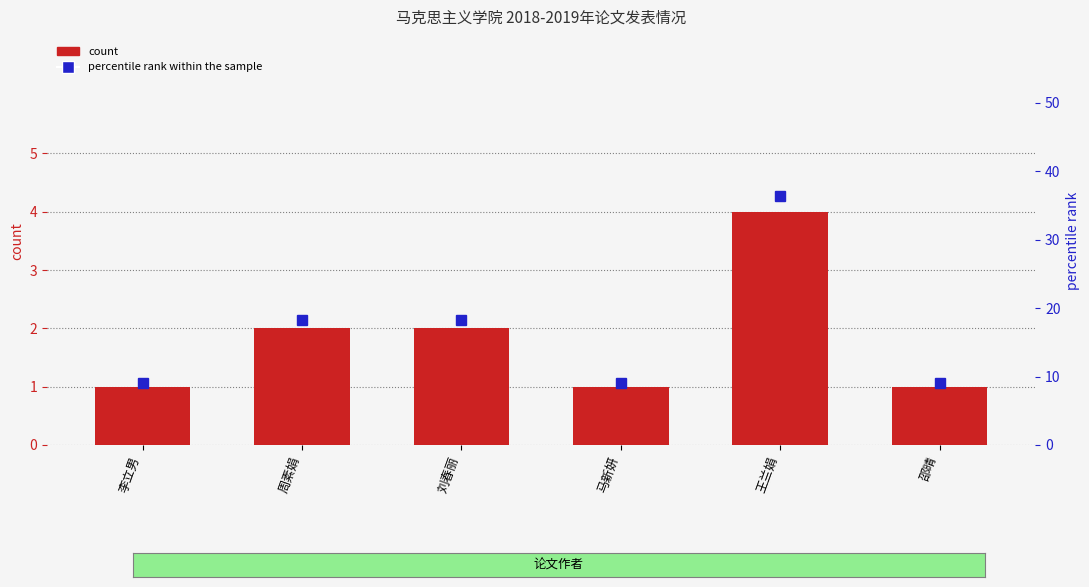

How many data points in count are less than 2?

3